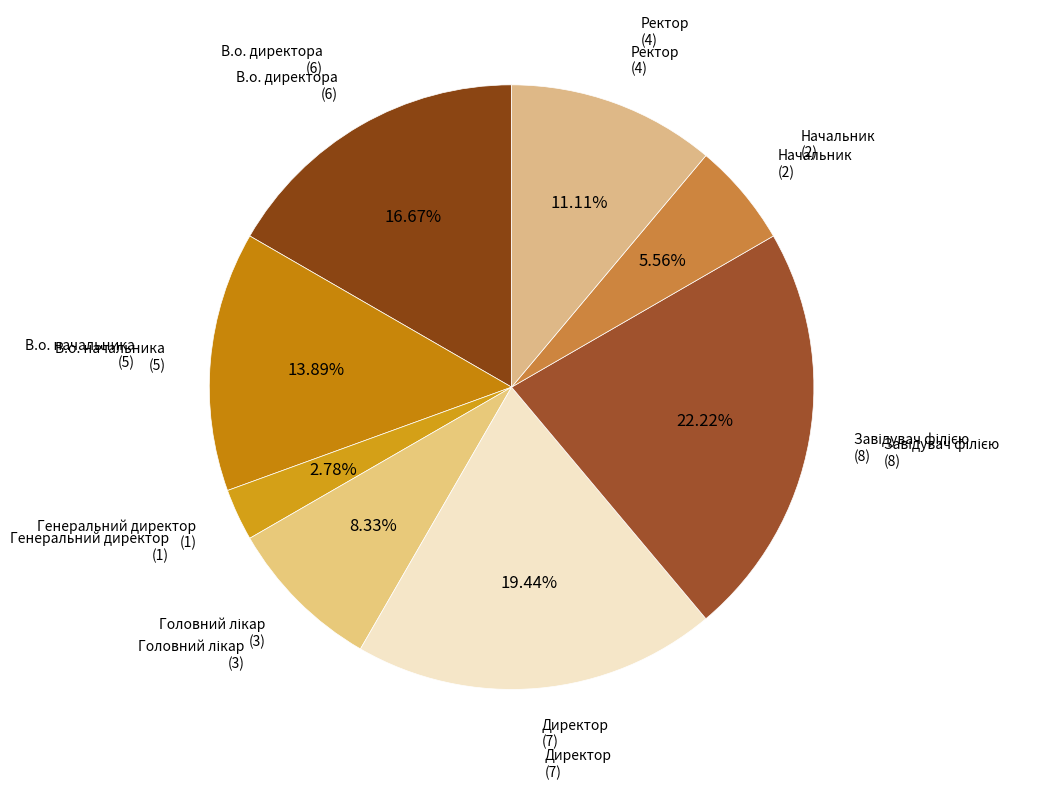

Which category has the smallest portion of the pie?

Генеральний директор